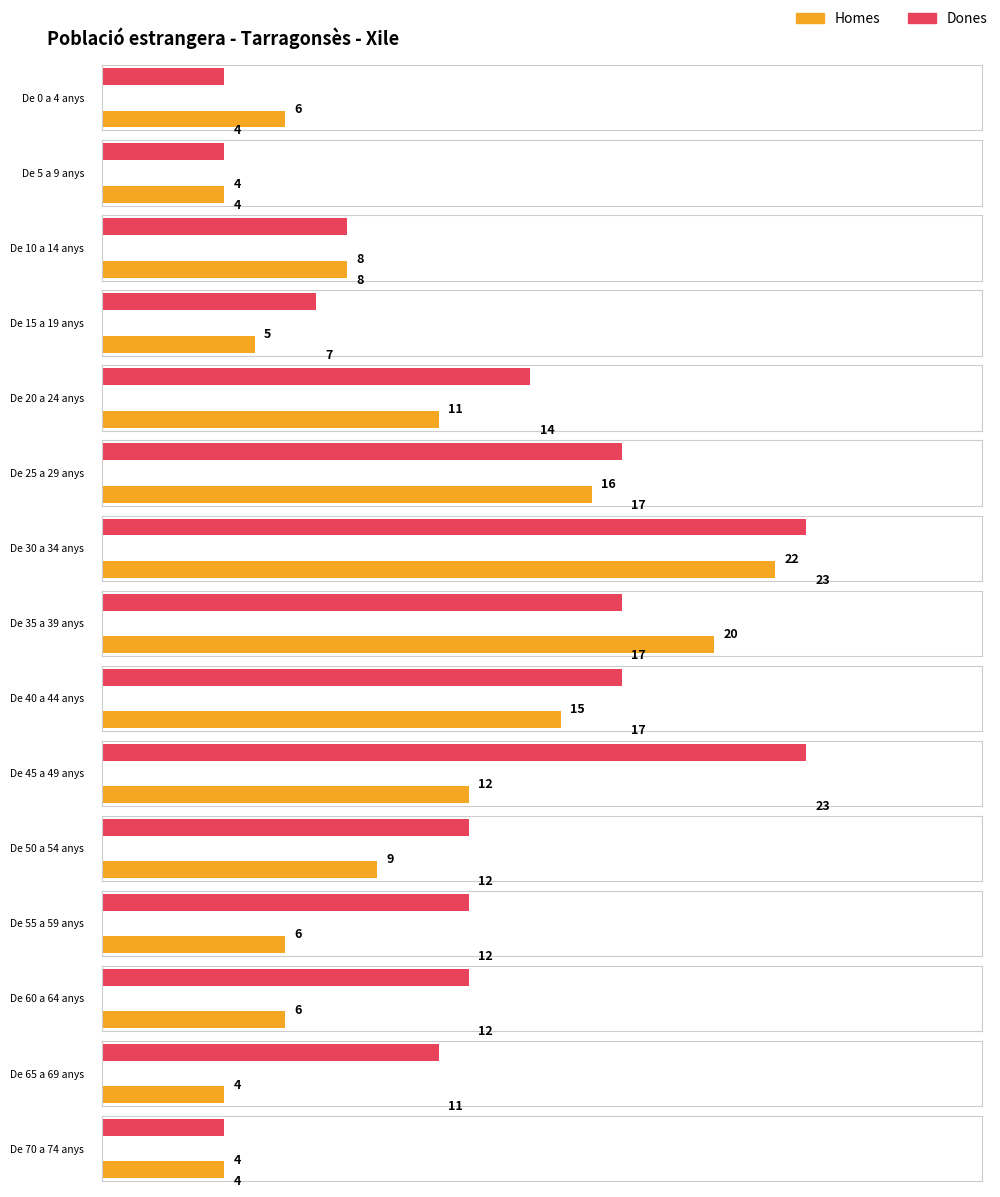

Does the chart contain stacked bars?

No